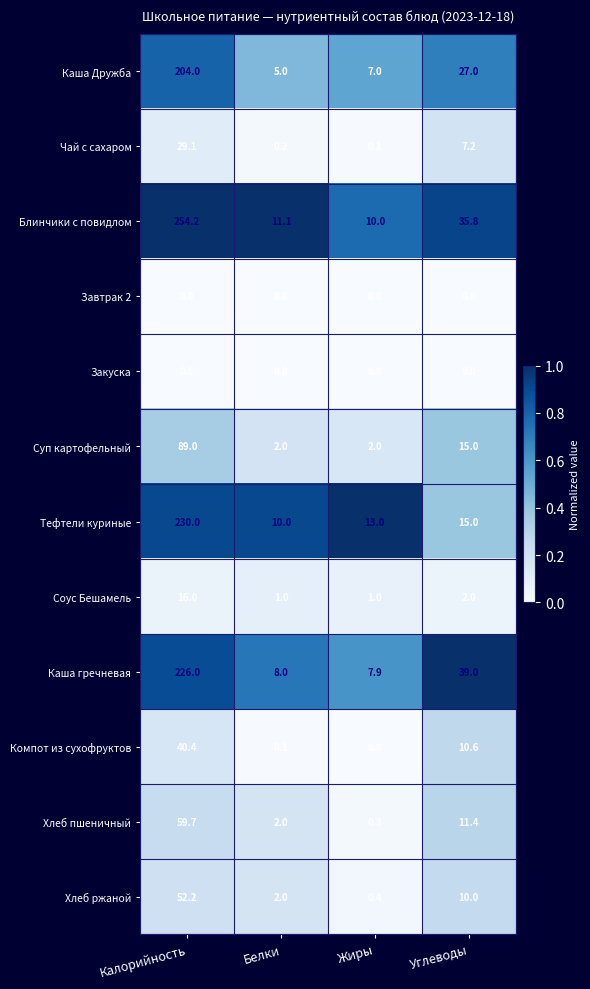

What is the difference between the Каша Дружба values at Углеводы and Жиры?

20.0